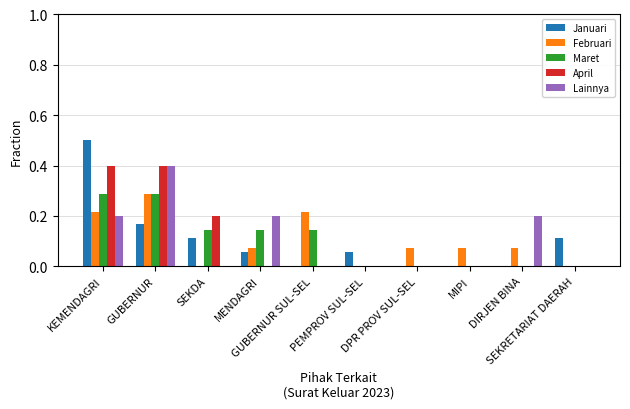

What is the maximum value shown in the chart?

0.5